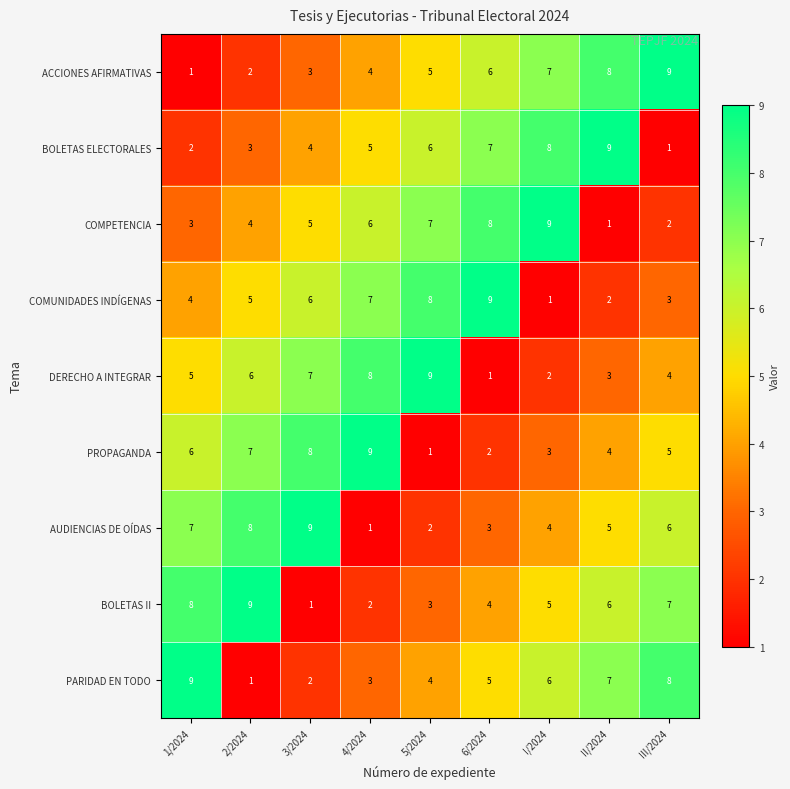

At how many categories does at least one series exceed 3?

9